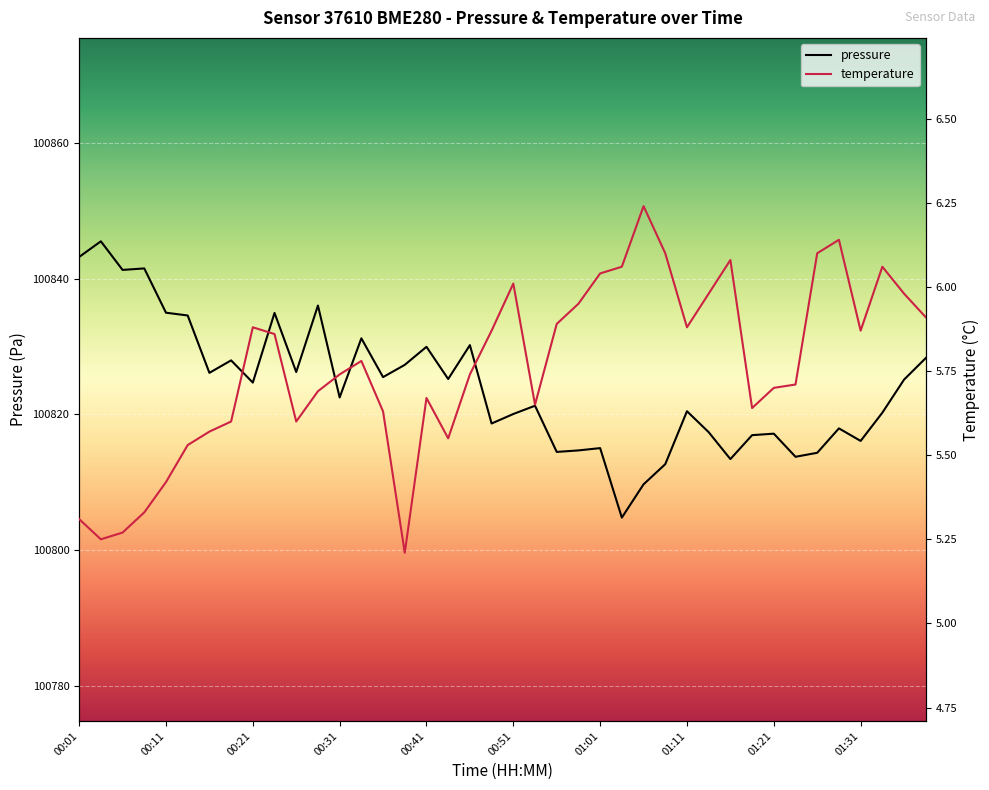

Which series changed the most between 00:36 and 01:28?

pressure